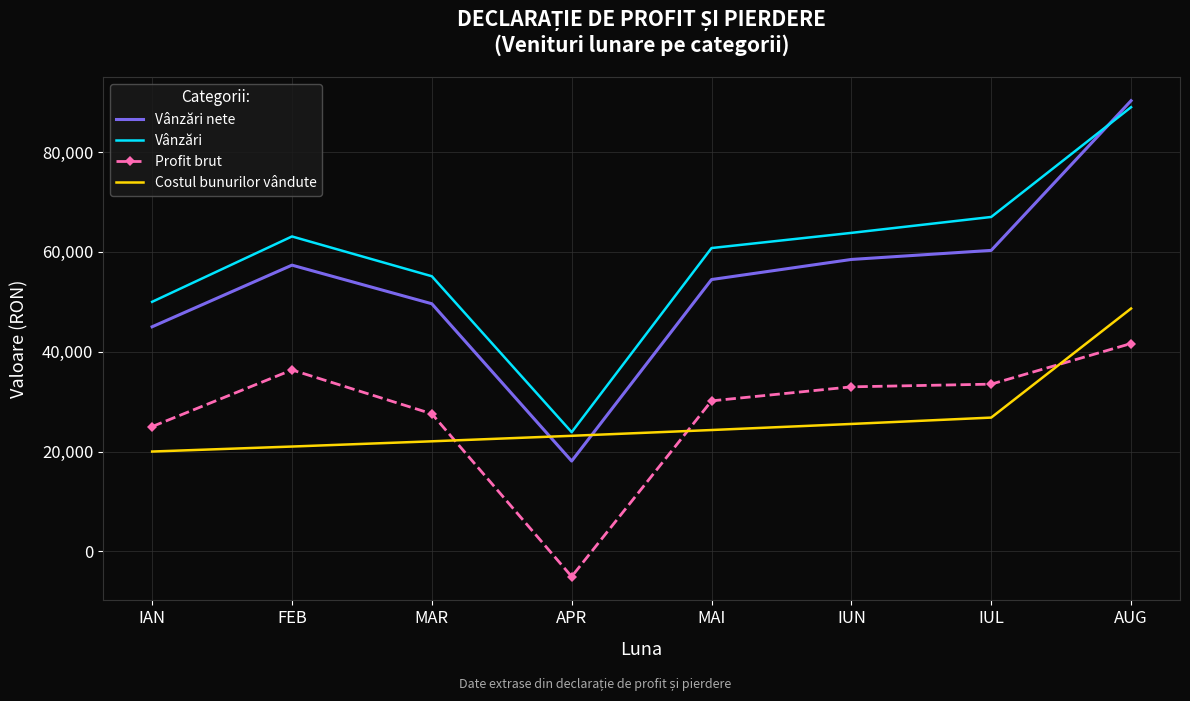

Read the Profit brut value at IAN.

25000.0